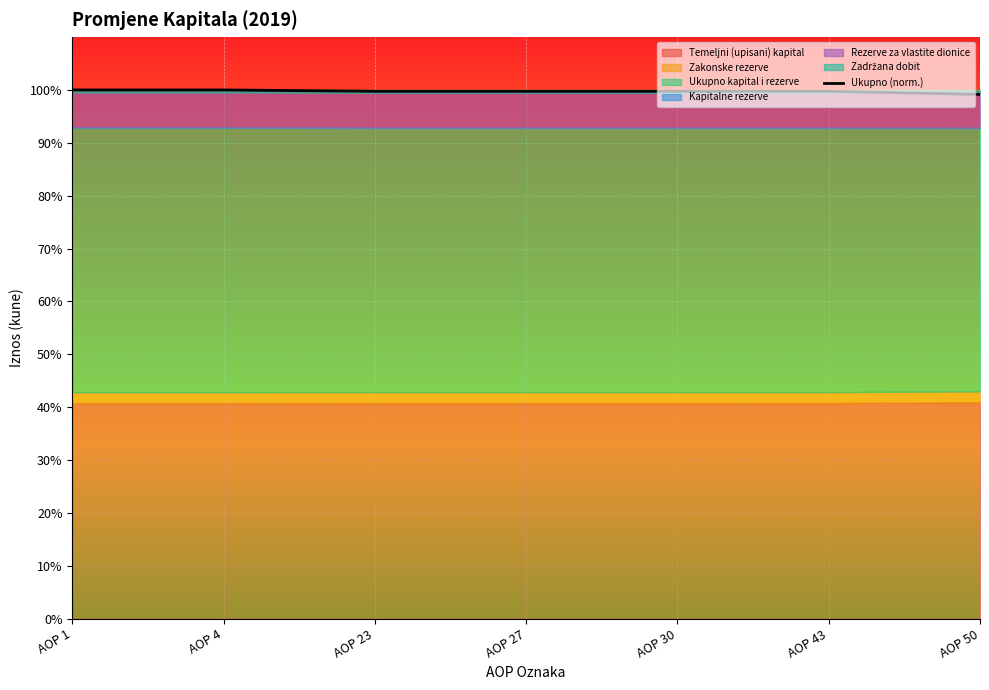

Which category has the lowest value across all series?

AOP 50